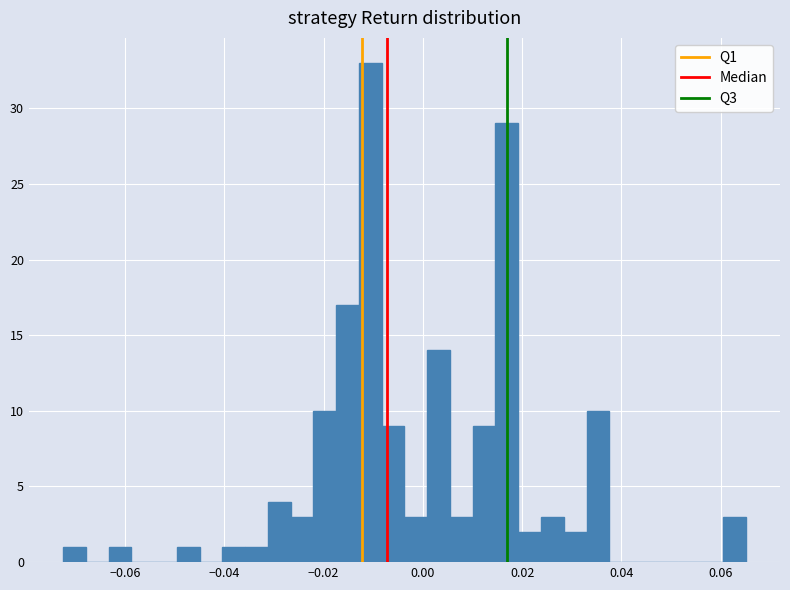

Read against the x-axis, roughly where is the centre of the tallest bar?

-0.010